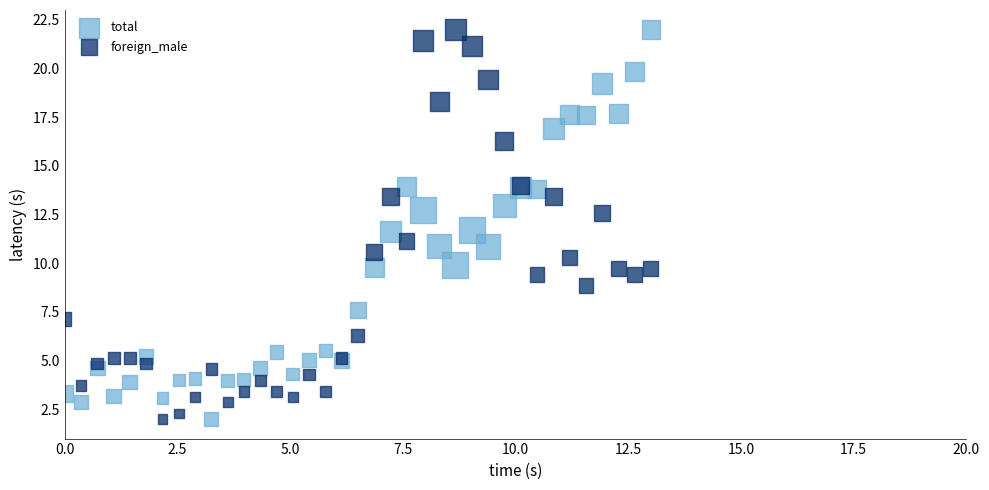

What is the X range (max minus min) for the scatter plot?

13.0